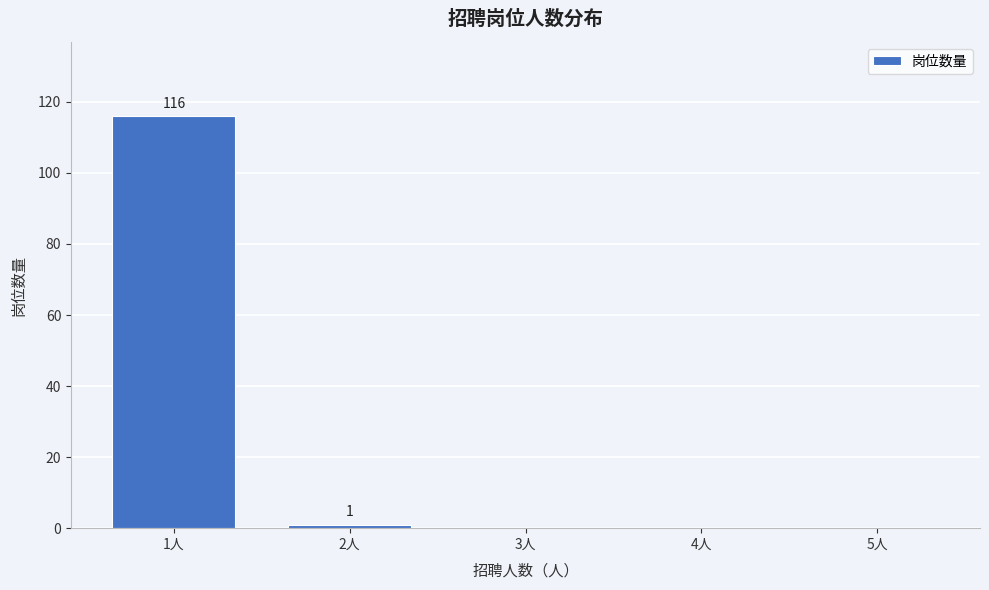

Reading left to right, transcribe all the data shown in this chart.

1人=116	2人=1	3人=0	4人=0	5人=0